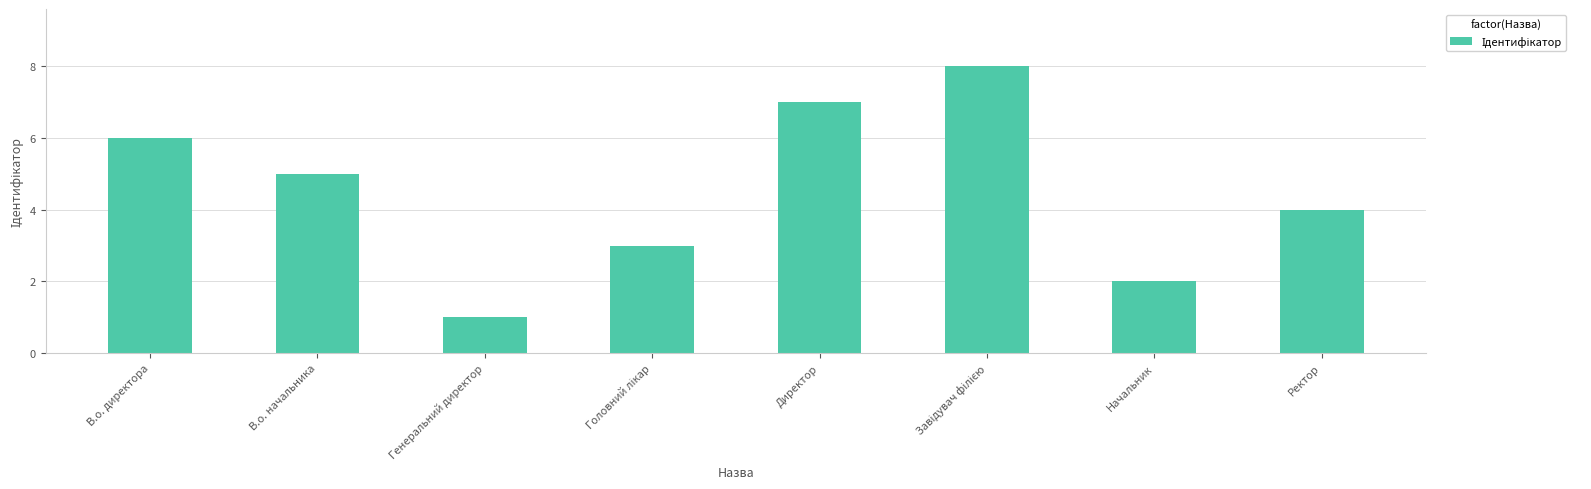

How many categories are shown in the chart?

8